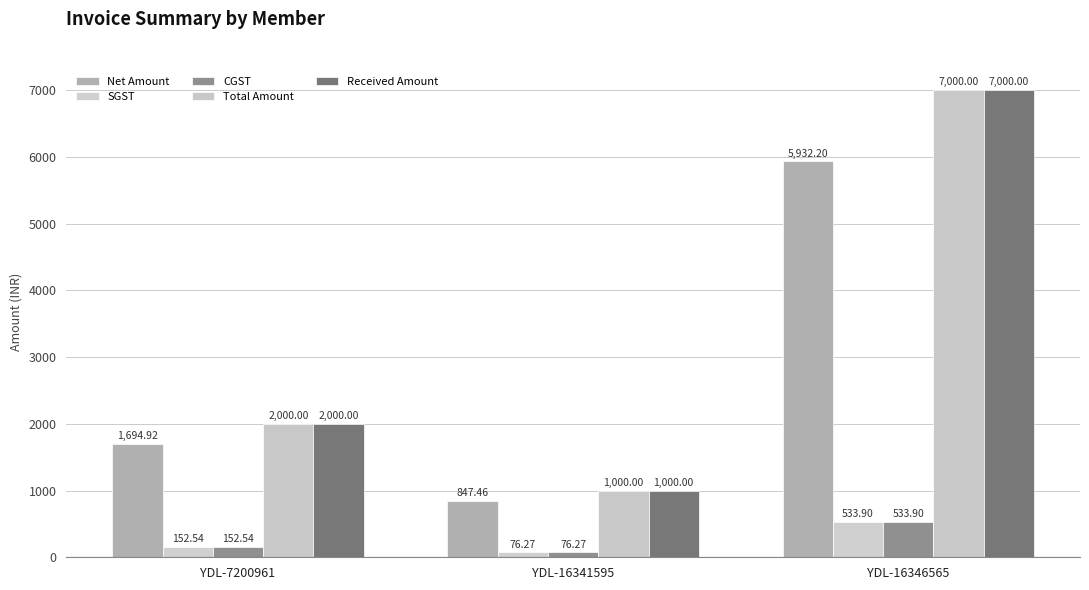

What is the difference between the maximum and minimum values in the SGST series?

457.6